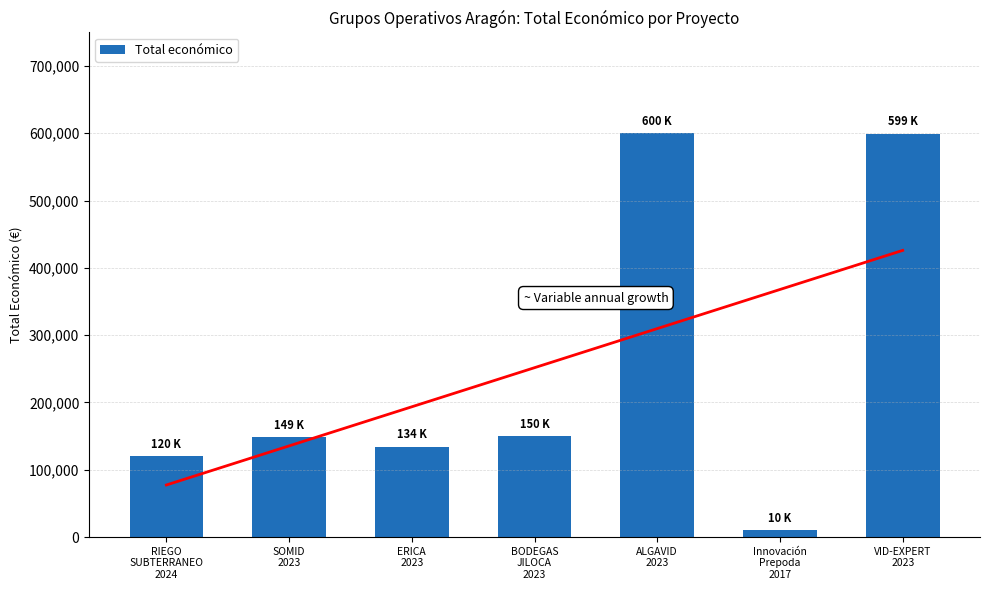

Is it true that the value at SOMID
2023 is 148534?

True